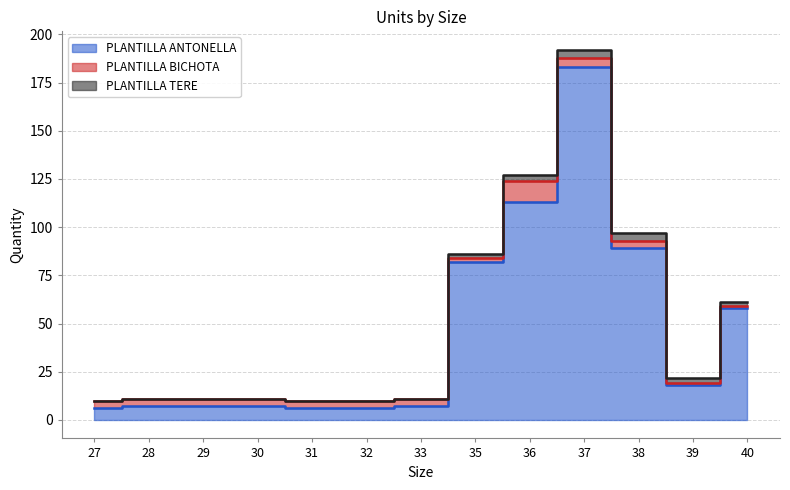

At how many categories does at least one series exceed 27?

5